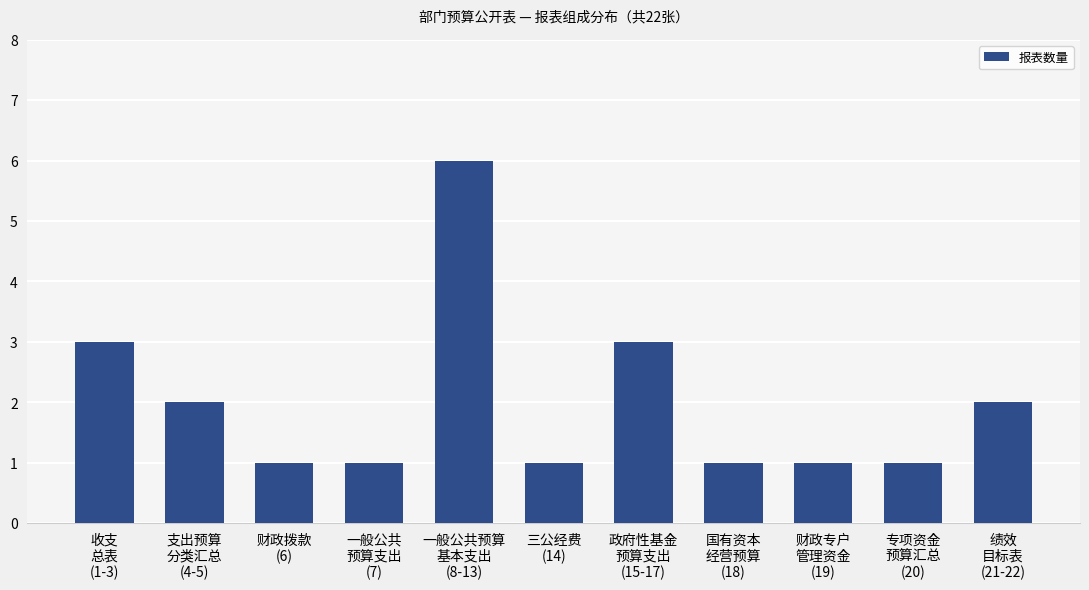

What is the value of the 4th bar from the left?

1